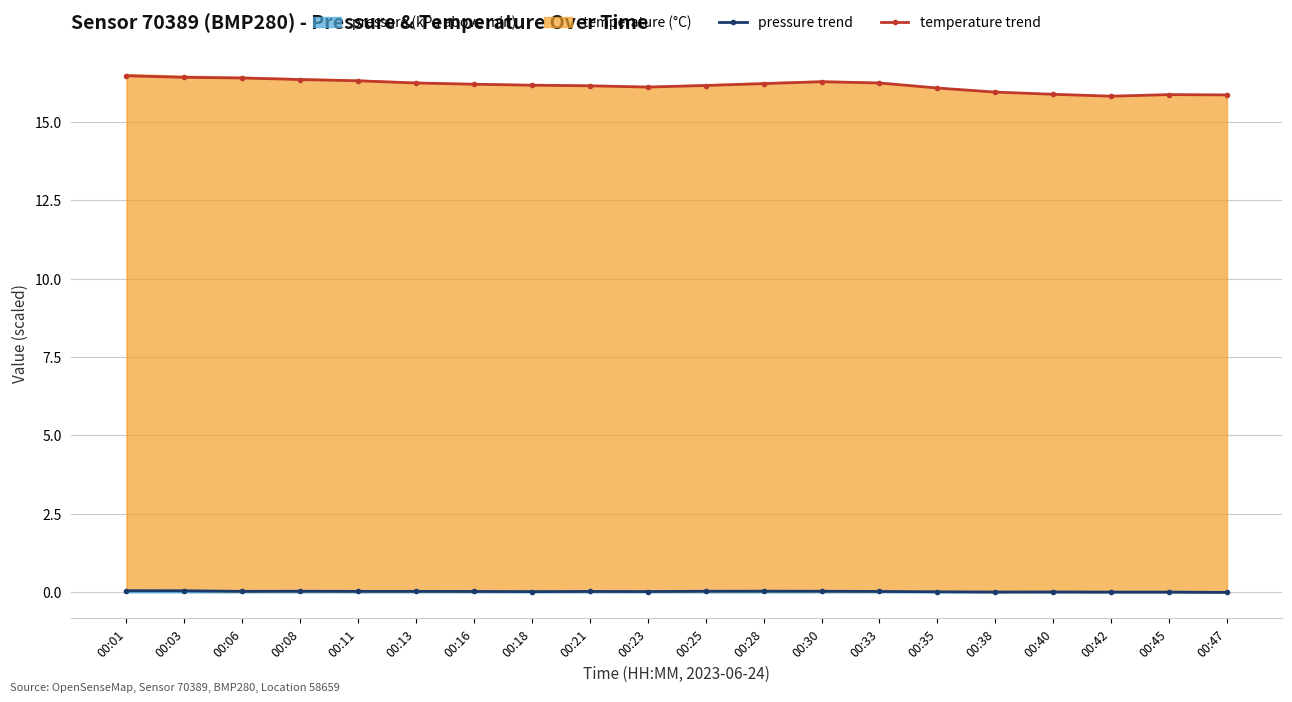

Where is temperature trend nearest to the value 16?

00:38